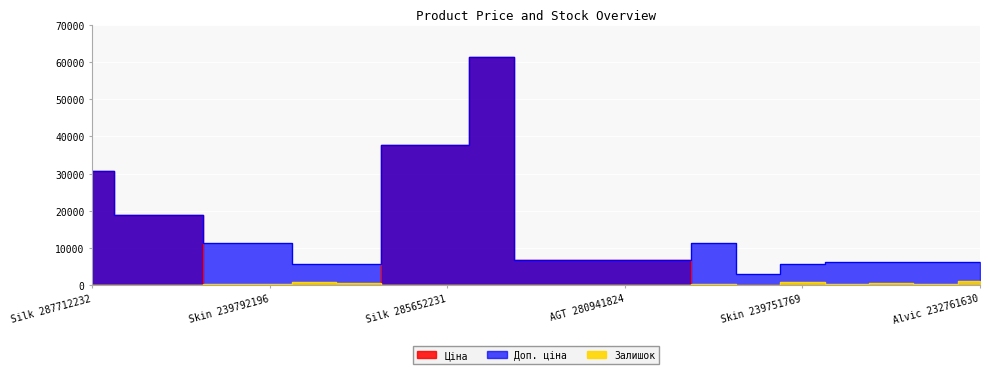

Which category has the lowest value in the Залишок series?

Silk 287712232